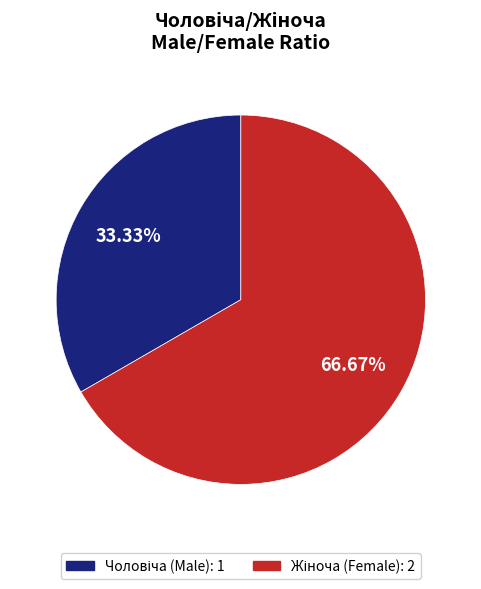

Is there any slice that represents more than half of the pie?

Yes